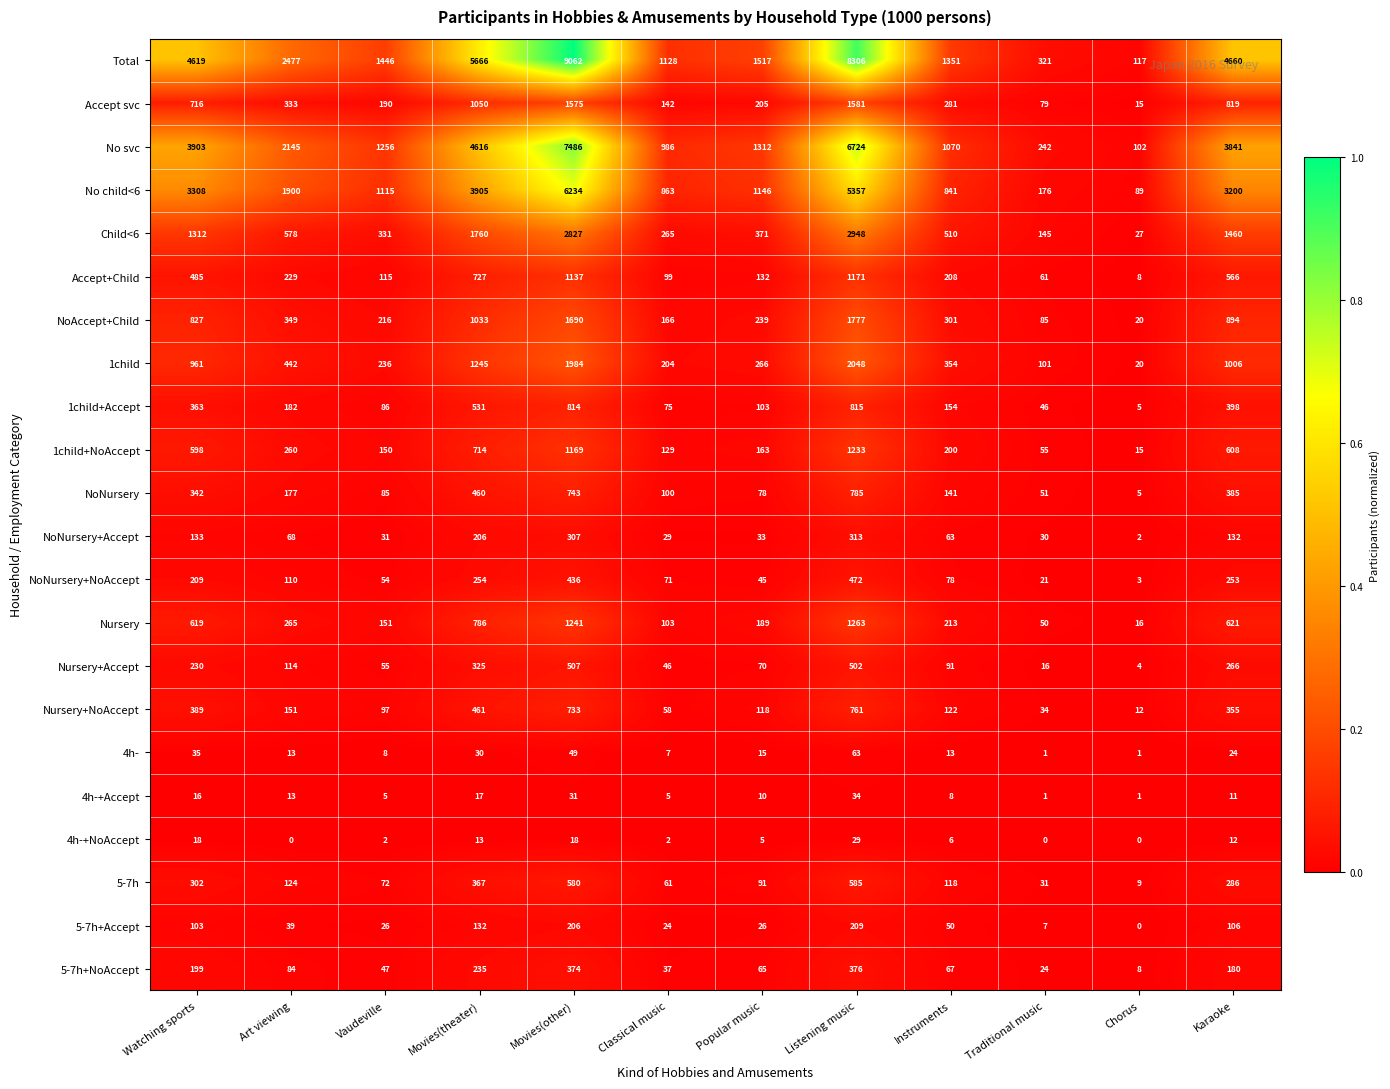

At which category is the sum across all series the highest?

Movies(other)